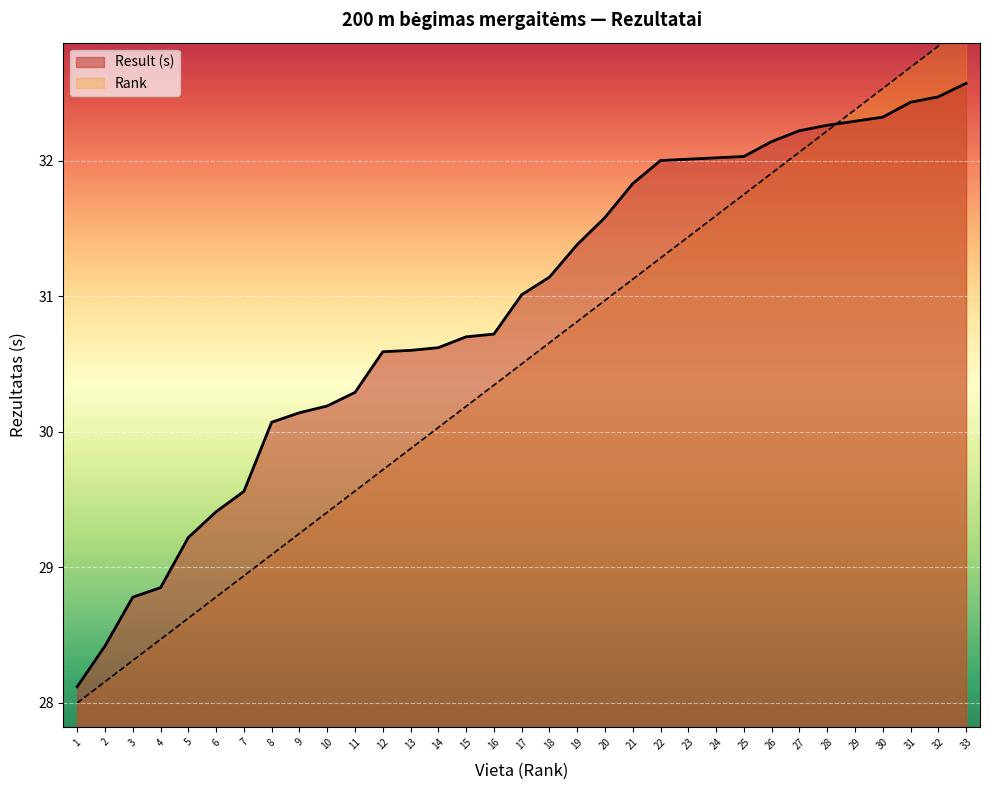

Reading right to left, what are all the values shown in this chart?

Result (s): 33=32.6	32=32.5	31=32.4	30=32.3	29=32.3	28=32.3	27=32.2	26=32.1	25=32.0	24=32.0	23=32.0	22=32.0	21=31.8	20=31.6	19=31.4	18=31.1	17=31.0	16=30.7	15=30.7	14=30.6	13=30.6	12=30.6	11=30.3	10=30.2	9=30.1	8=30.1	7=29.6	6=29.4	5=29.2	4=28.9	3=28.8	2=28.4	1=28.1
Rank: 33=33.0	32=32.8	31=32.7	30=32.5	29=32.4	28=32.2	27=32.1	26=31.9	25=31.8	24=31.6	23=31.4	22=31.3	21=31.1	20=31.0	19=30.8	18=30.7	17=30.5	16=30.3	15=30.2	14=30.0	13=29.9	12=29.7	11=29.6	10=29.4	9=29.2	8=29.1	7=28.9	6=28.8	5=28.6	4=28.5	3=28.3	2=28.2	1=28.0